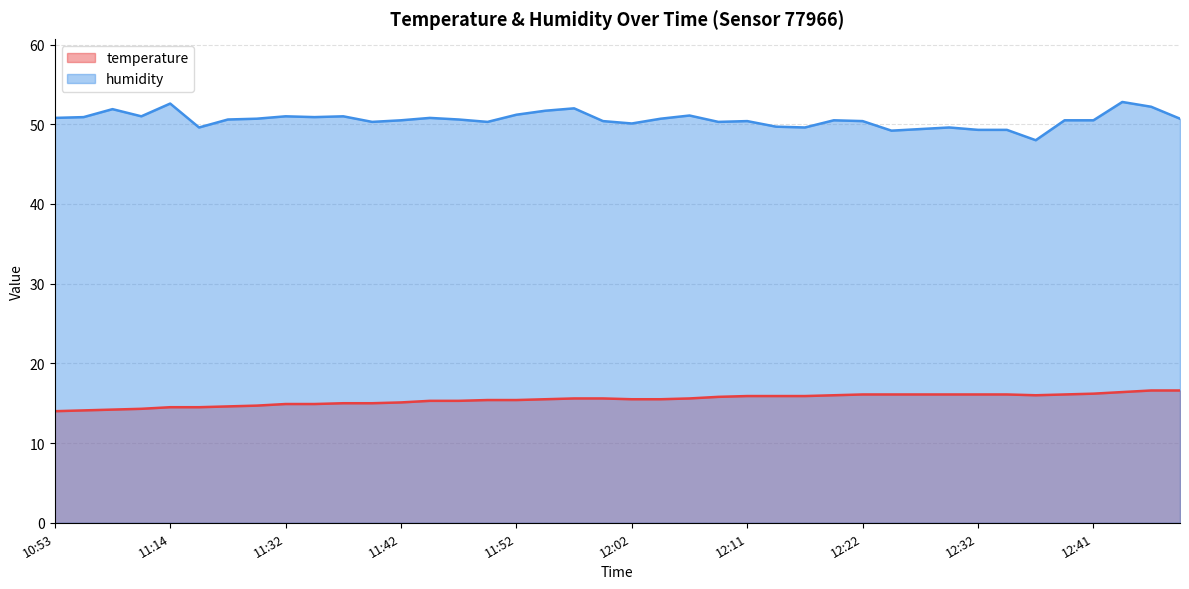

How many interior local peaks does the humidity series have?

11